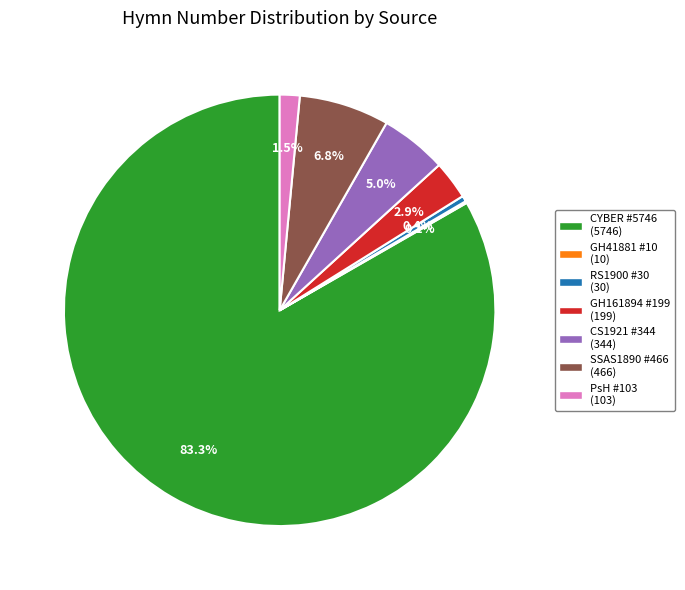

Does any single category account for the majority?

Yes